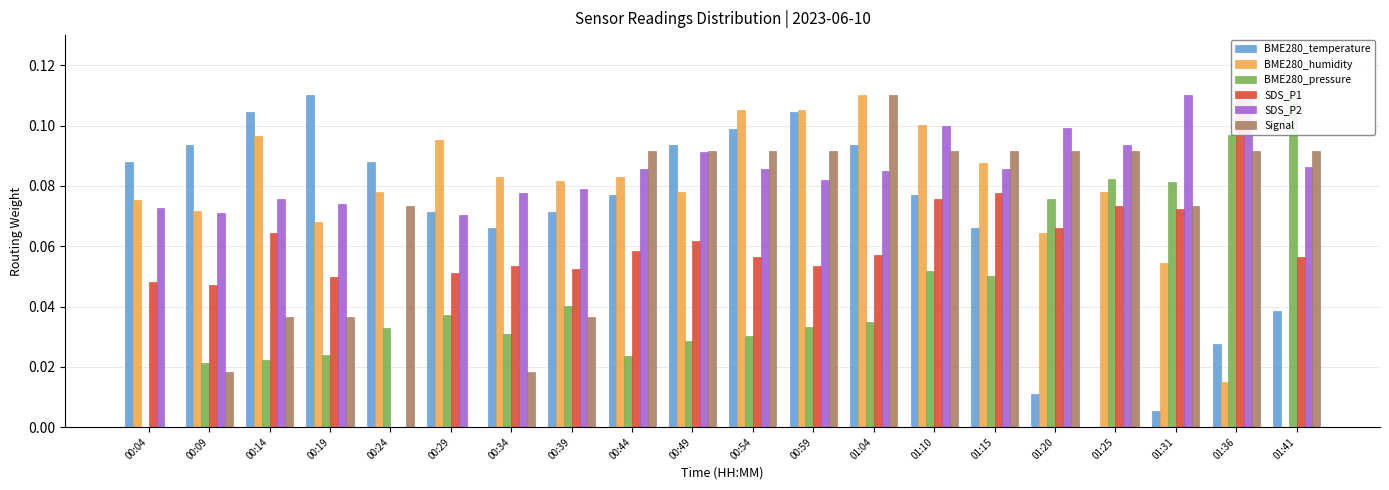

Which category has the lowest value across all series?

01:25